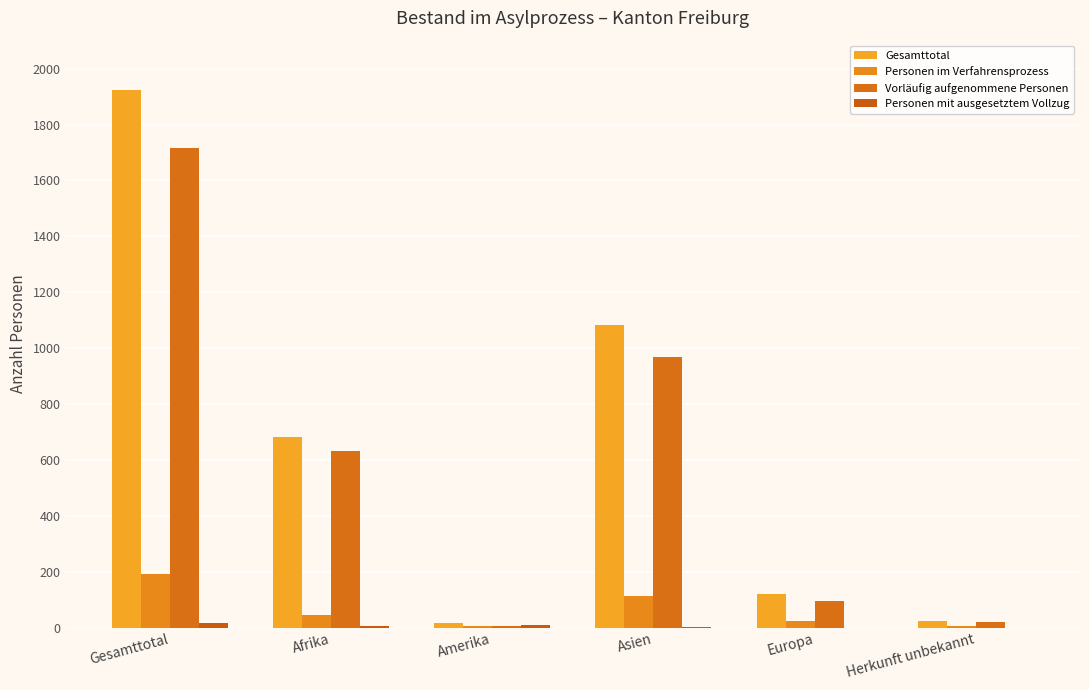

Reading right to left, what are all the values shown in this chart?

Gesamttotal: 25	119	1082	18	681	1925
Personen im Verfahrensprozess: 4	25	112	6	44	191
Vorläufig aufgenommene Personen: 21	94	967	4	631	1717
Personen mit ausgesetztem Vollzug: 0	0	3	8	5	16